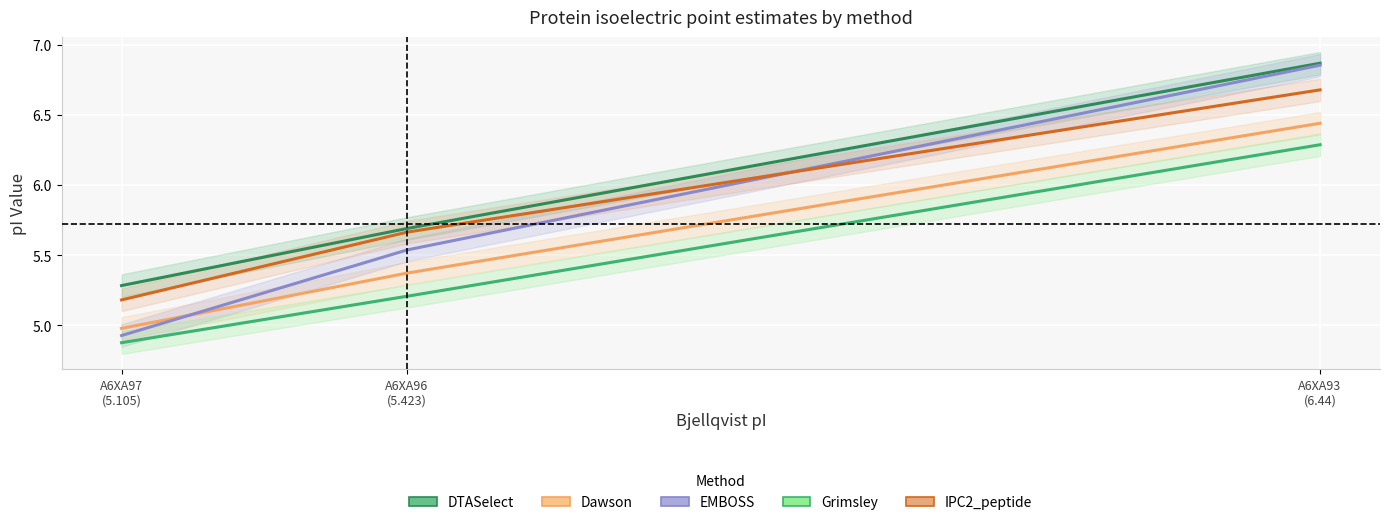

At how many categories does at least one series exceed 5?

3